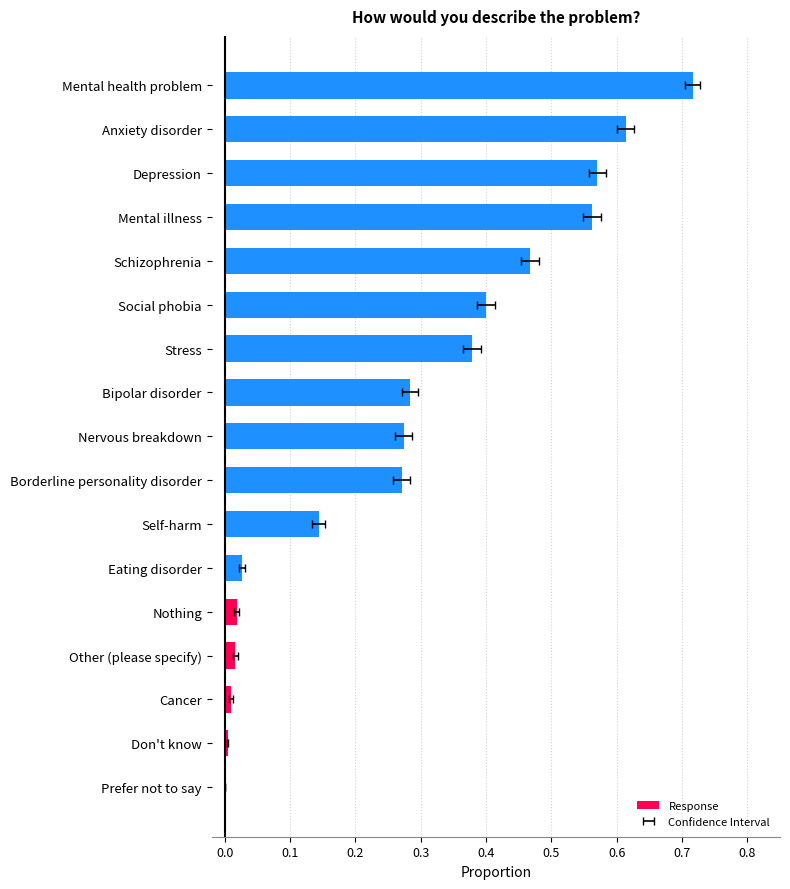

The chart shows a value of 0.0 at Prefer not to say. True or false?

False